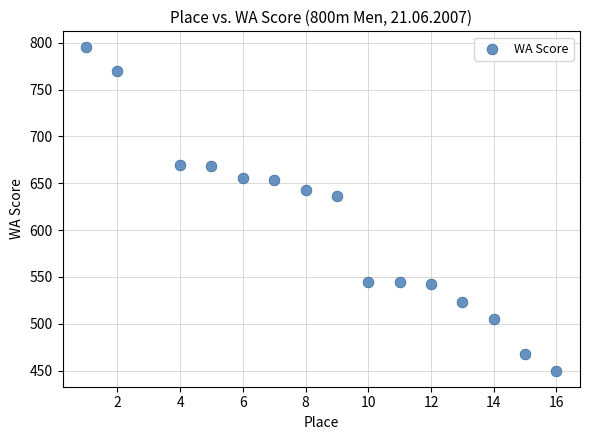

What Y value in the scatter plot is closest to 622?

636